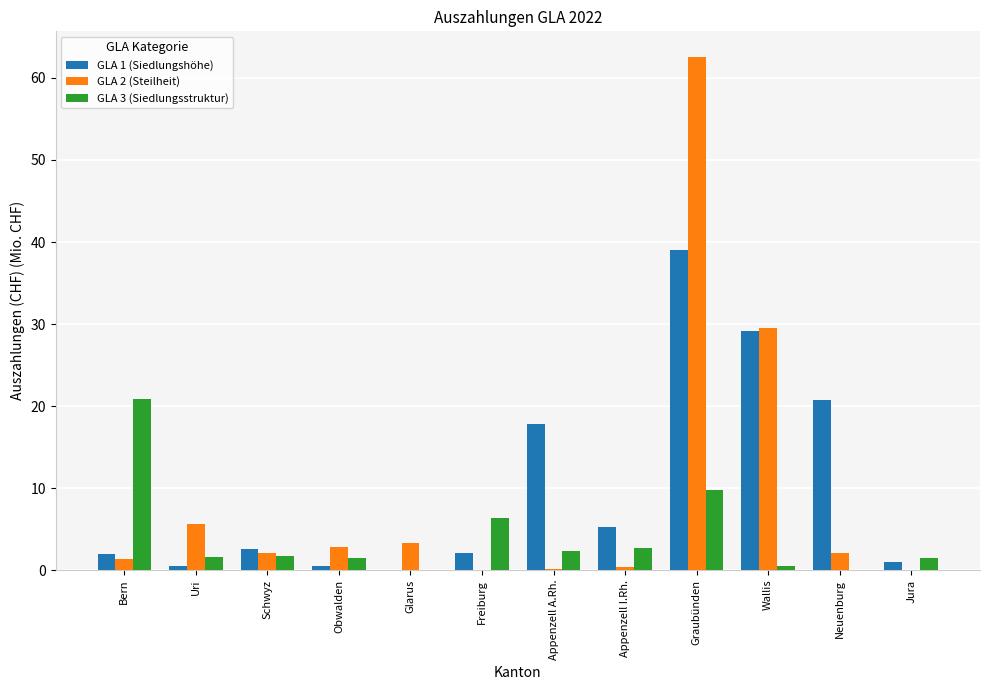

At which category does the chart reach its peak across all series?

Graubünden